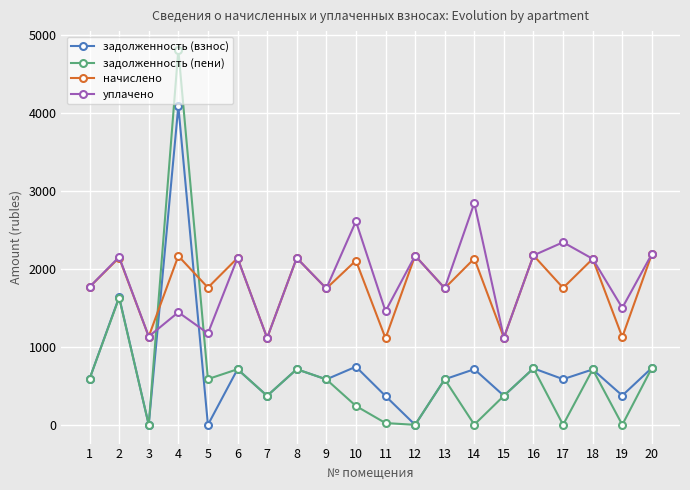

Count the number of categories in the chart.

20